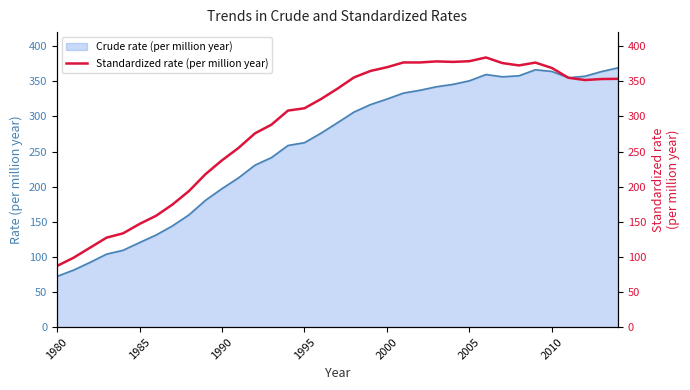

At which label does Crude rate (per million year) reach its minimum?

1980